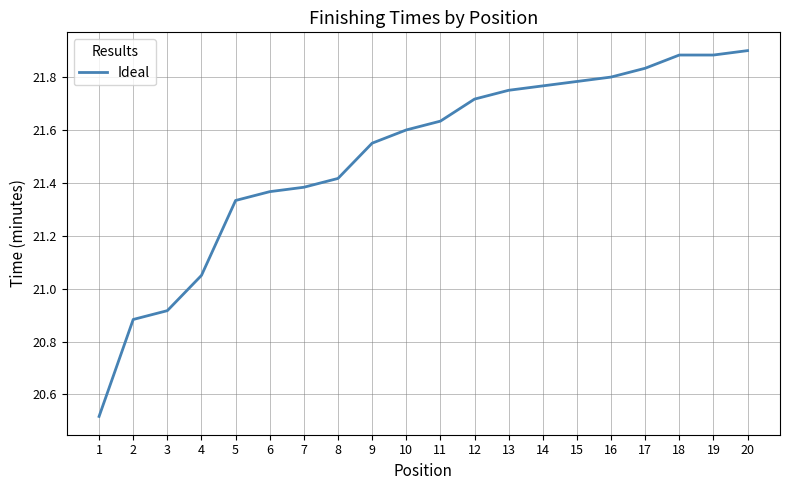

What is the difference between the values at 1 and 11?

1.1